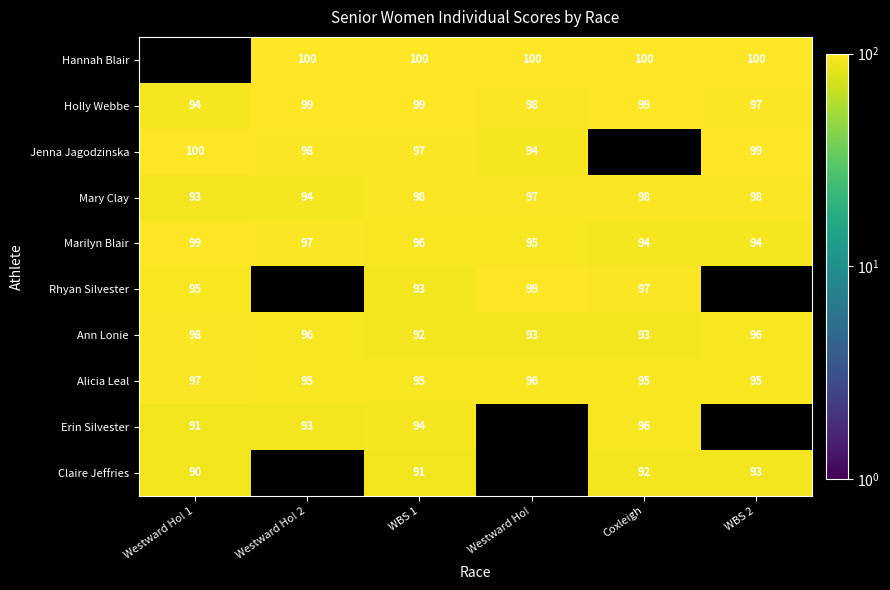

What is the spread (max minus min) of values at WBS 2?

7.0